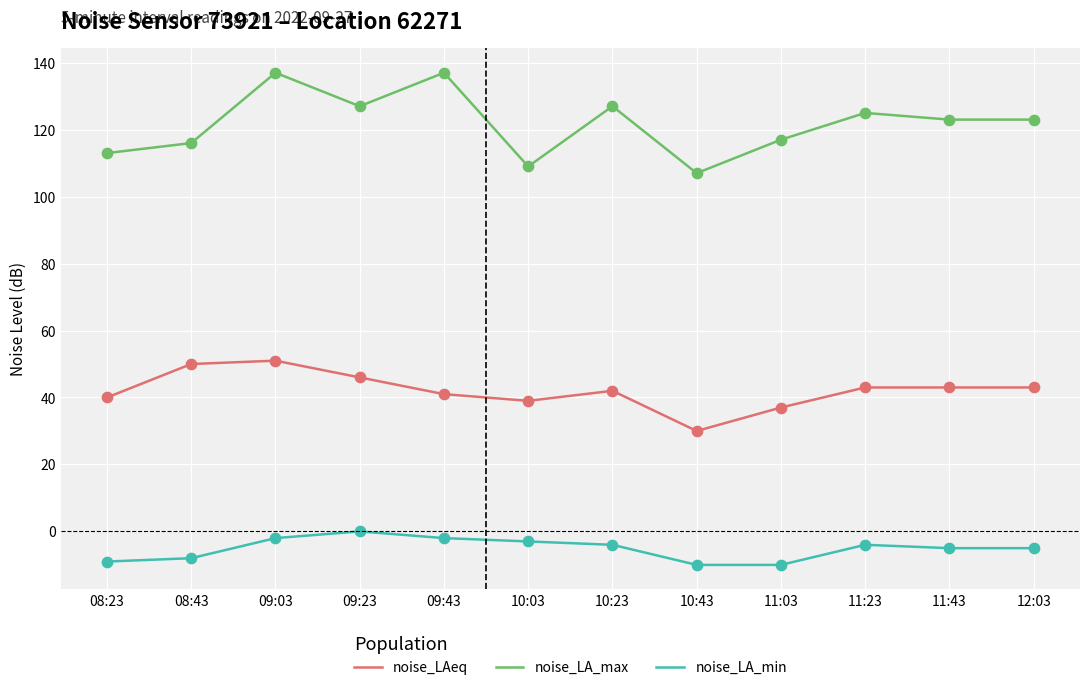

Which series has the largest total across all categories?

noise_LA_max